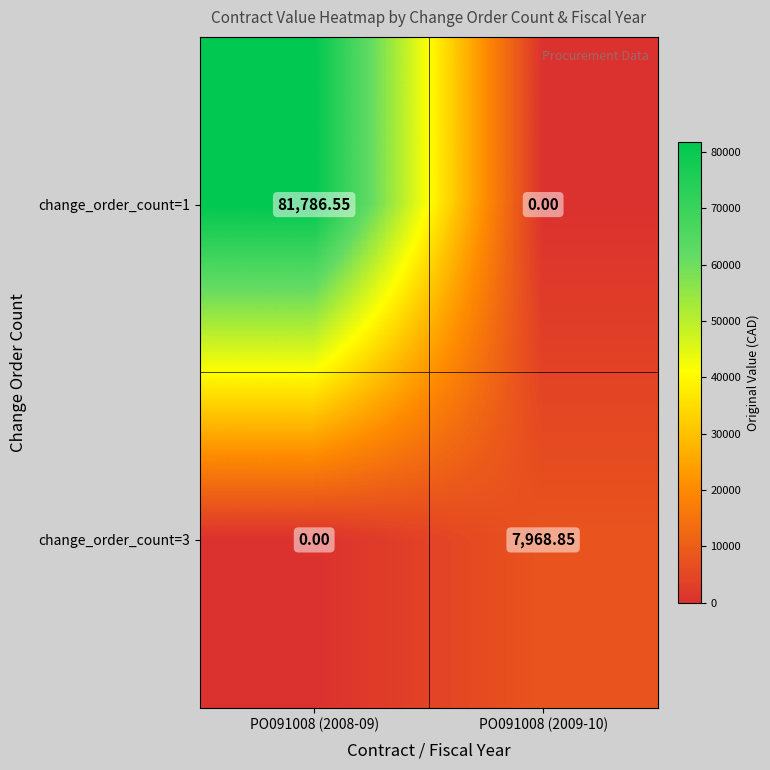

How many data points does each series have?

2